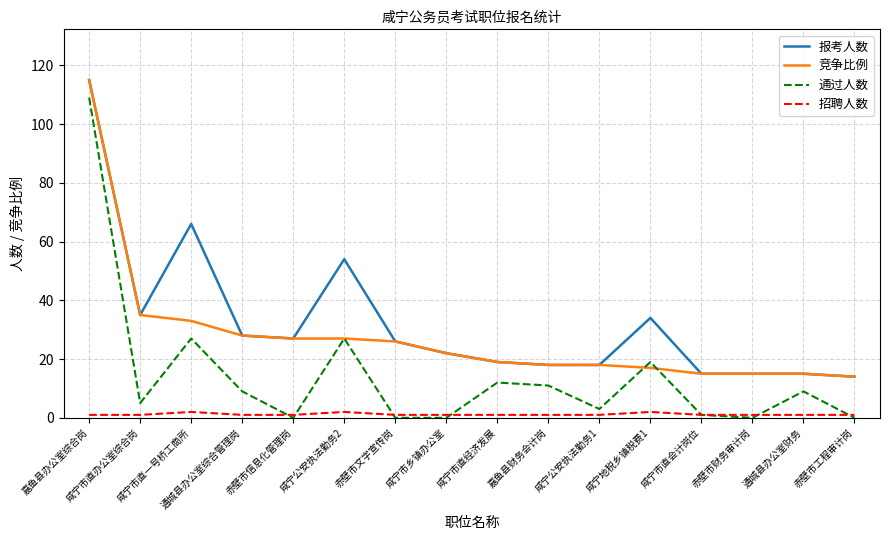

At how many categories does at least one series exceed 46?

3